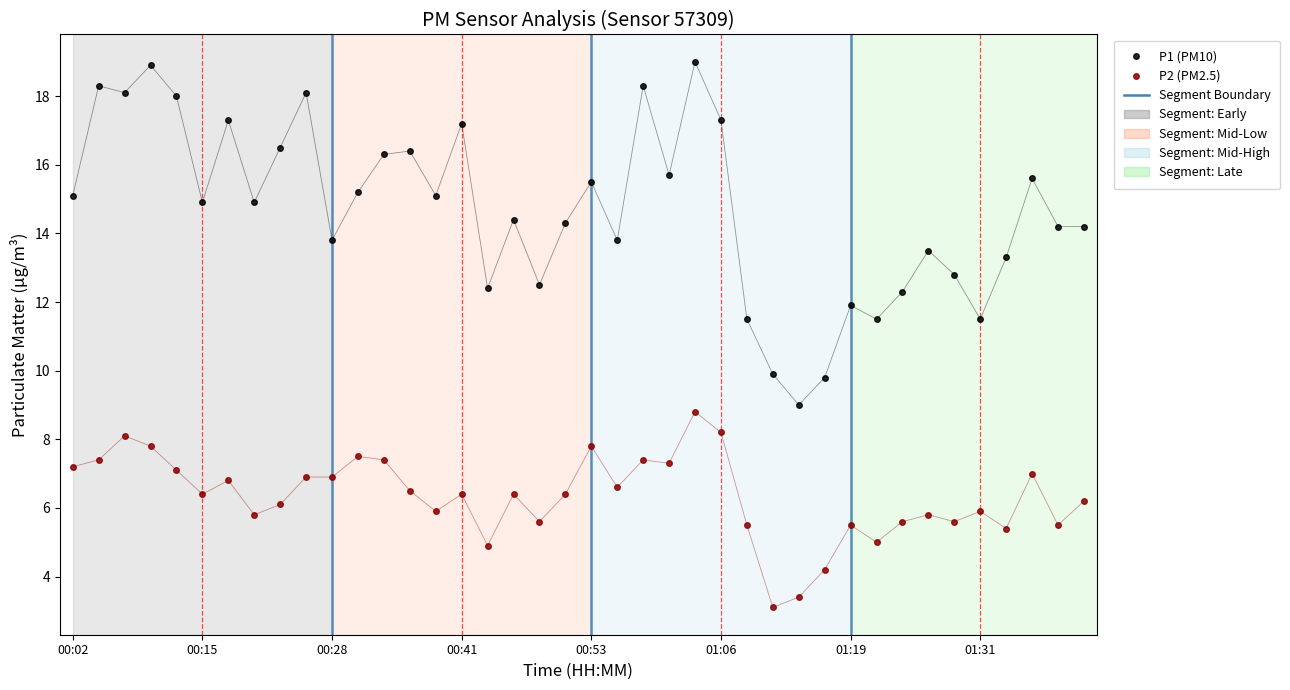

What is the value of the P2 (PM2.5) point at the 34th from the left?

5.8